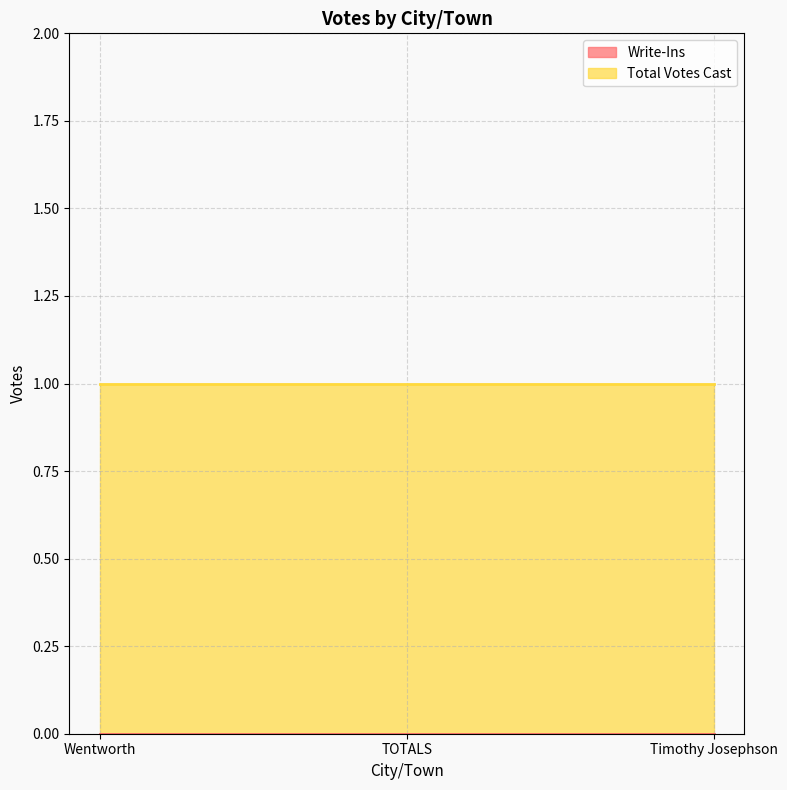

Reading left to right, transcribe all the data shown in this chart.

Write-Ins: Wentworth=0	TOTALS=0	Timothy Josephson=0
Total Votes Cast: Wentworth=1	TOTALS=1	Timothy Josephson=1